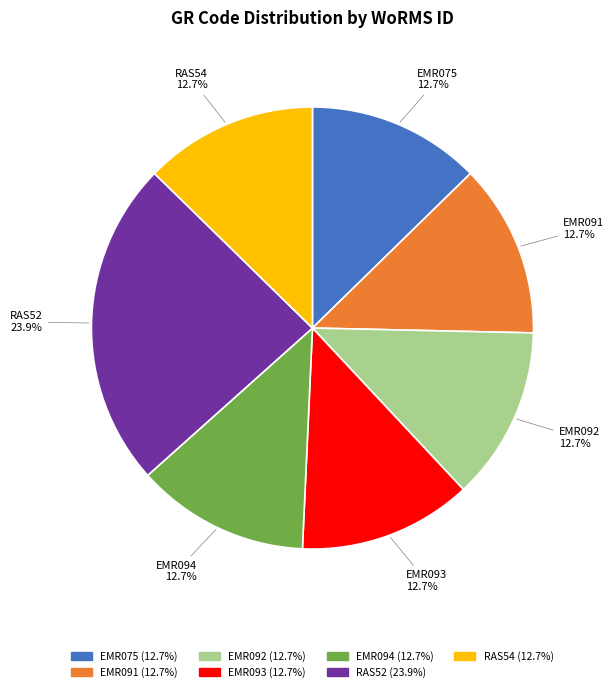

Do EMR091 and EMR094 together represent more than half of the pie?

No